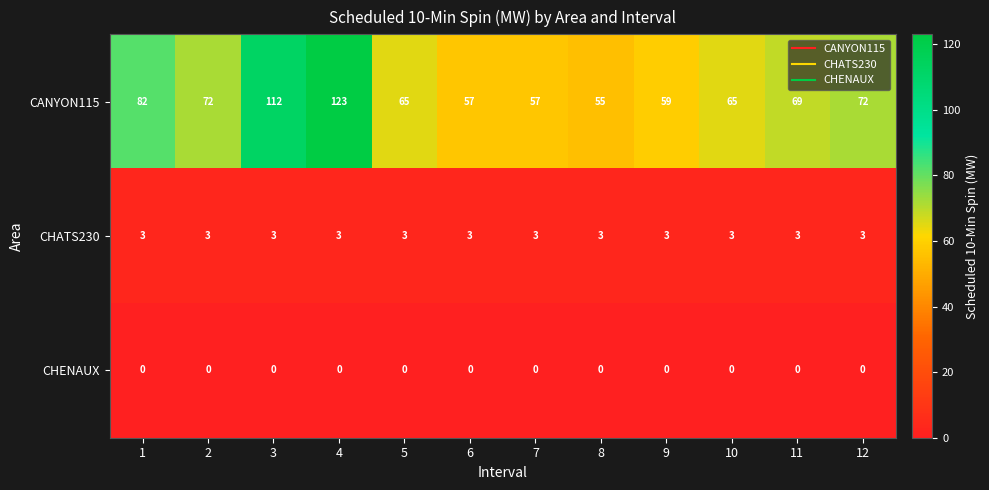

How many data points does each series have?

12